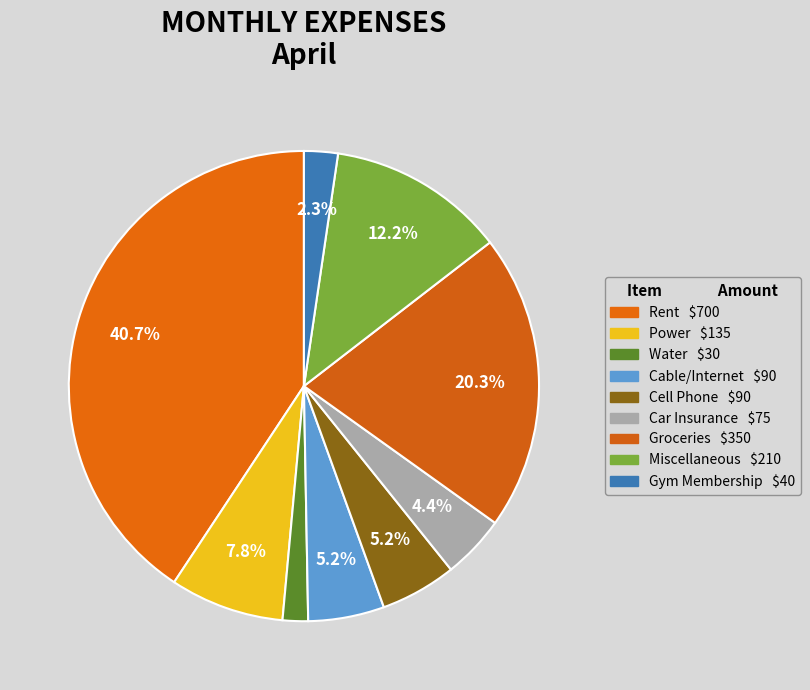

How many slices are in this pie chart?

9